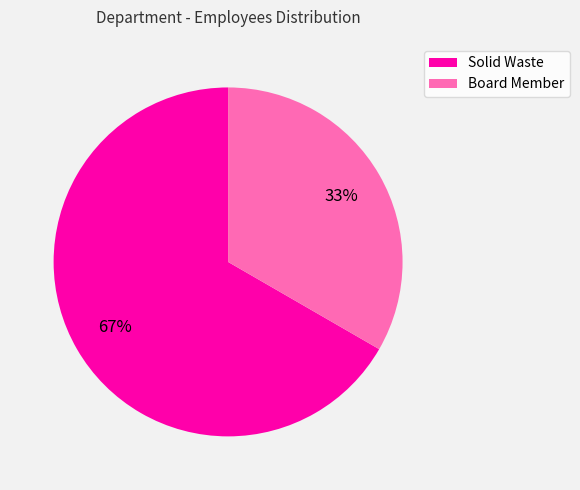

Which slice is the largest?

Solid Waste